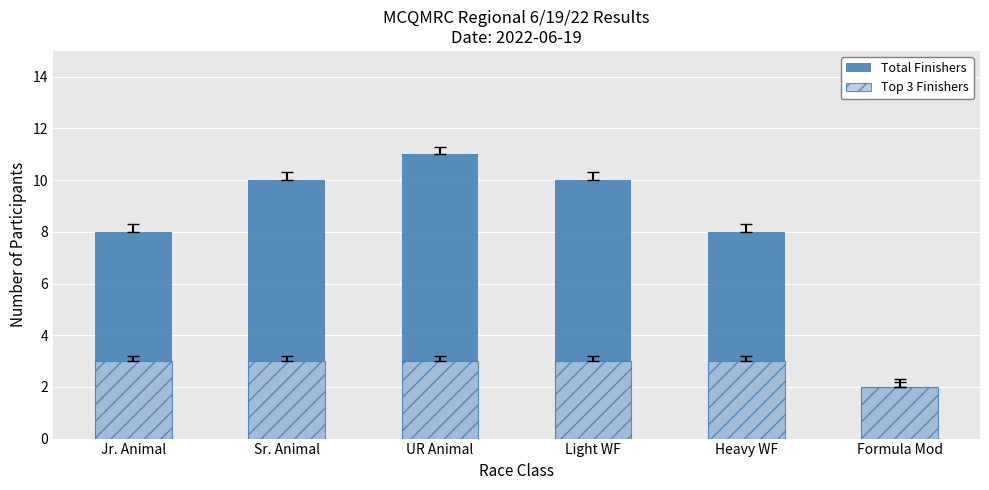

How many groups of bars are there?

6